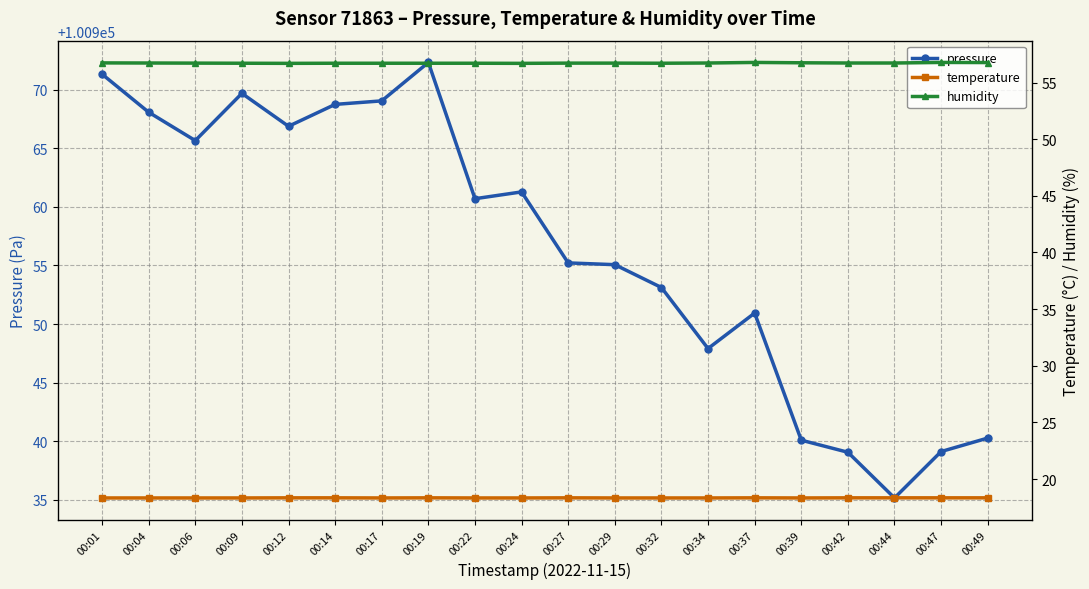

At which category is the sum across all series the highest?

00:19